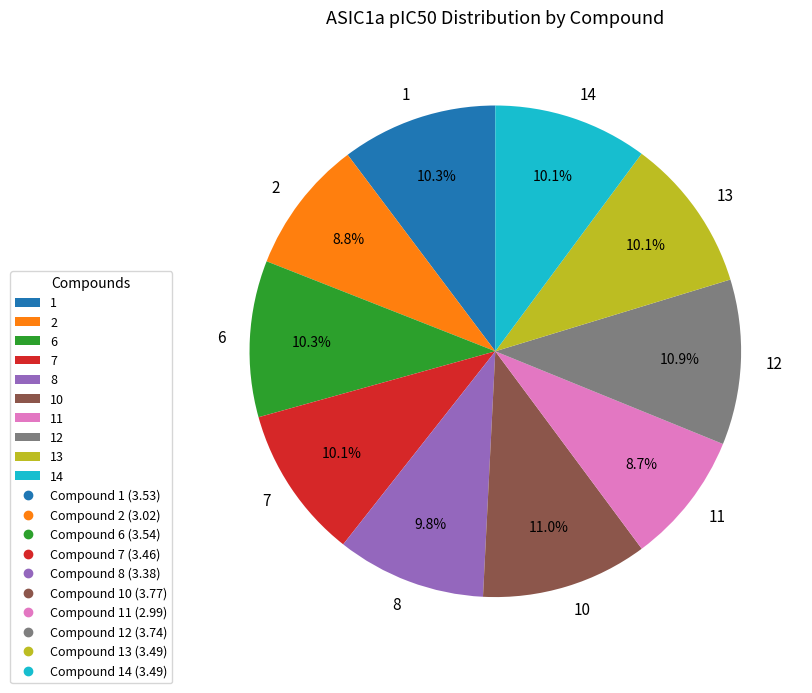

What is the ratio of the value at 13 to the value at 10?

0.9